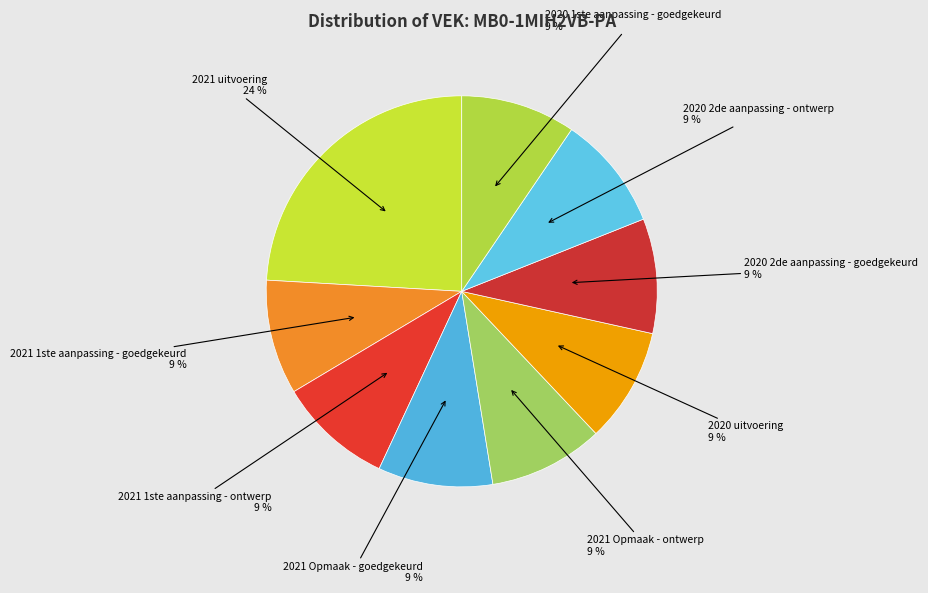

Count the number of slices in the pie.

9